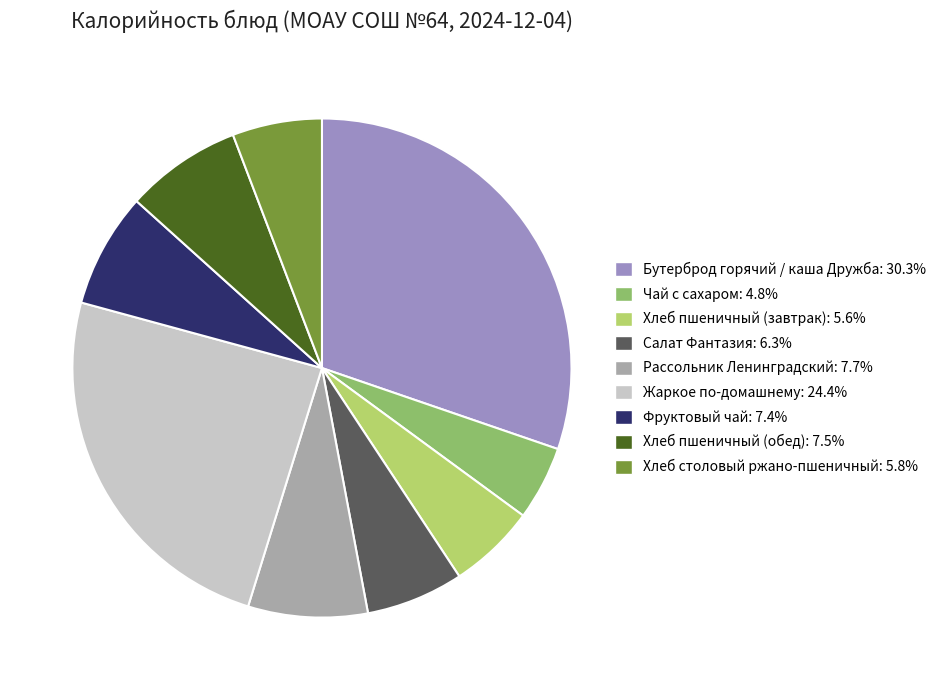

True or false: Хлеб столовый ржано-пшеничный accounts for 19% of the total.

False